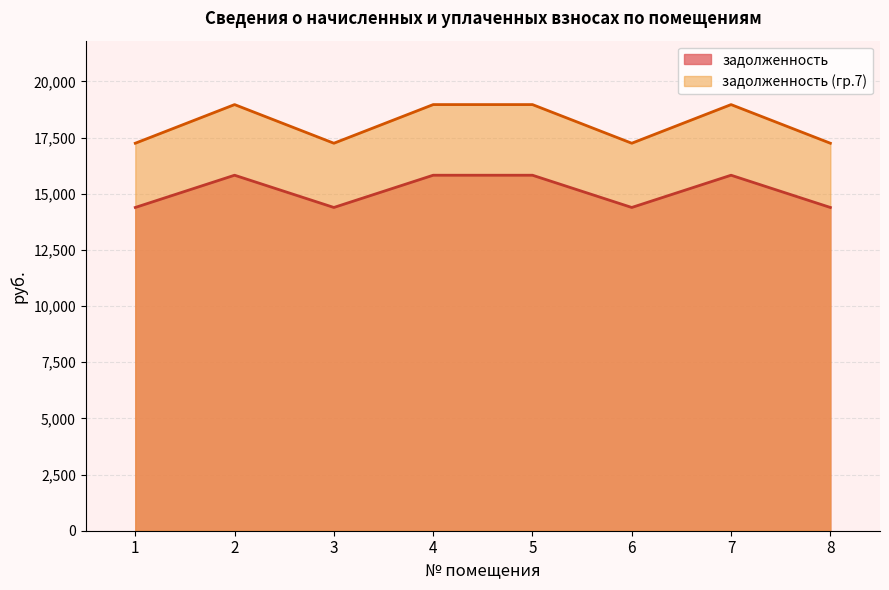

Does the chart display data point markers on the line(s)?

No